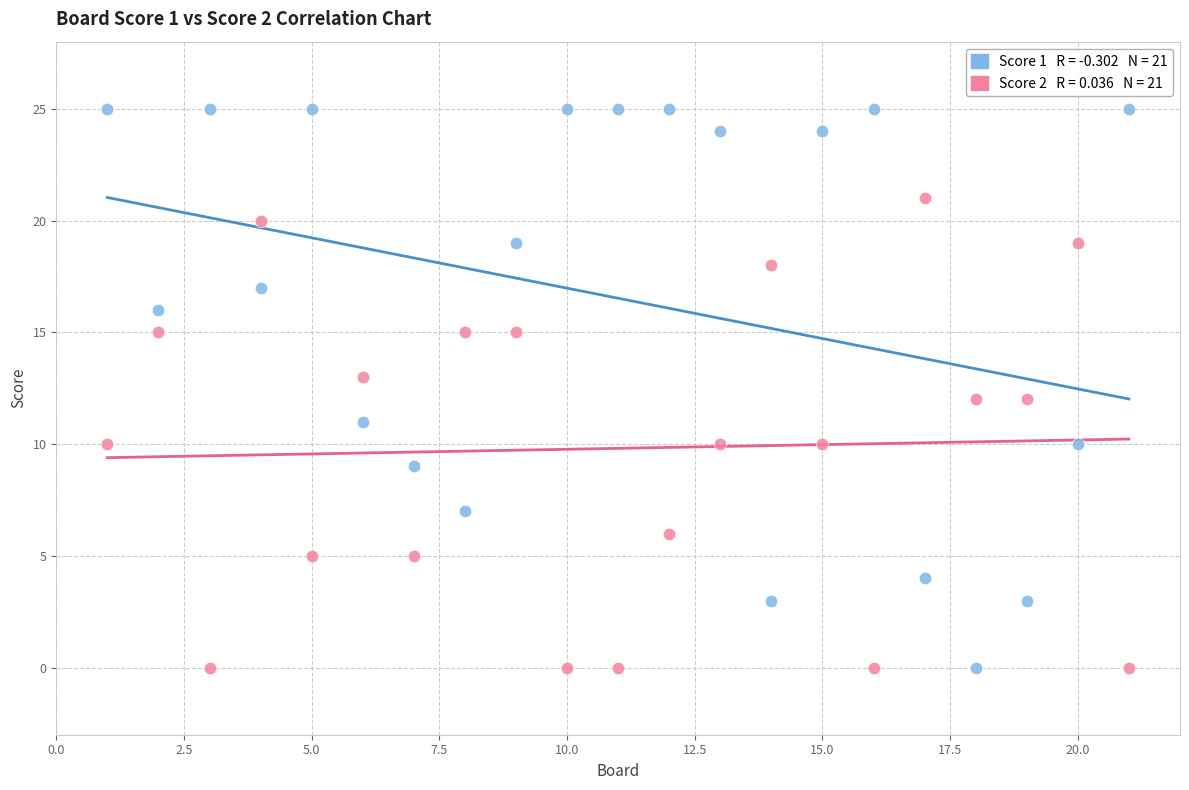

Across all data points, what is the range of X values (max minus min)?

20